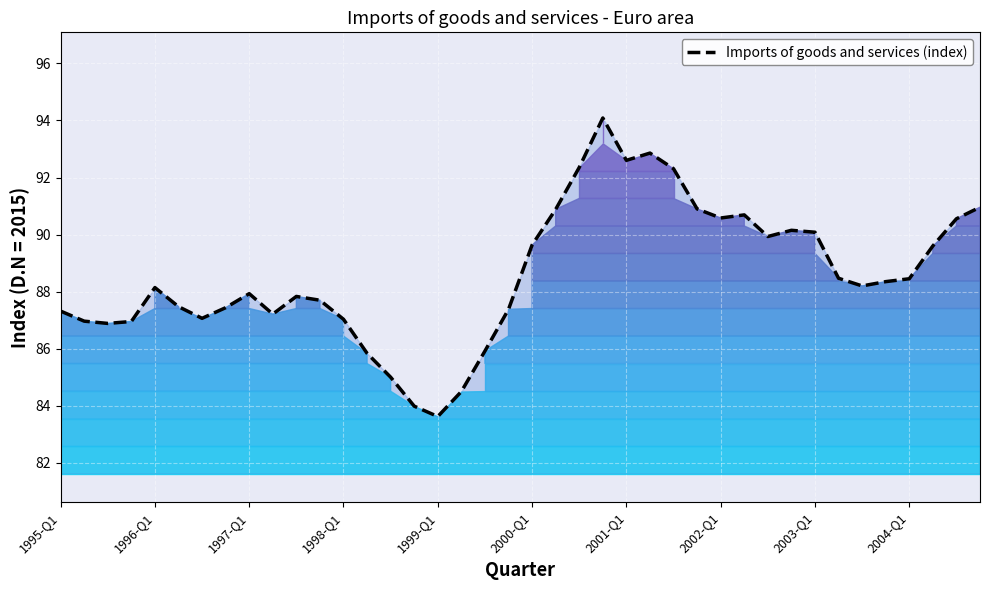

What is the minimum value shown in the chart?

83.6